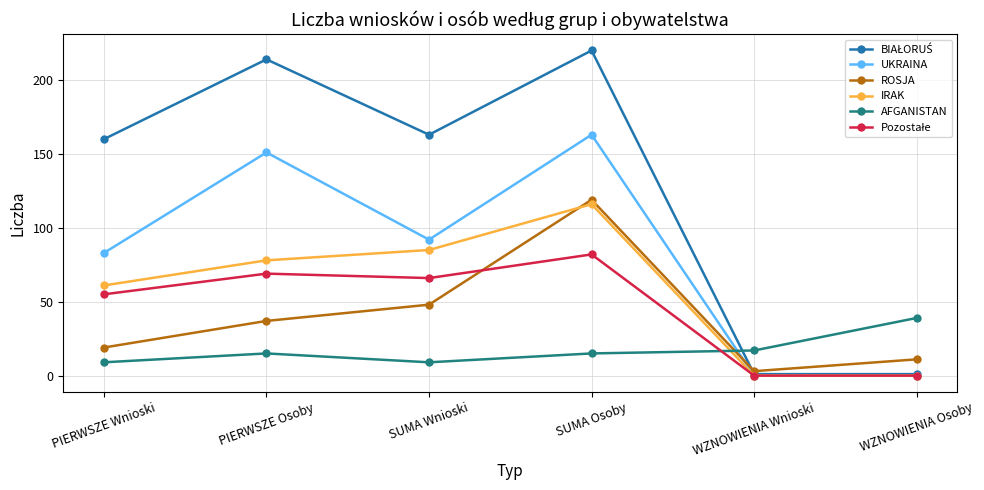

At how many categories does at least one series exceed 100?

4